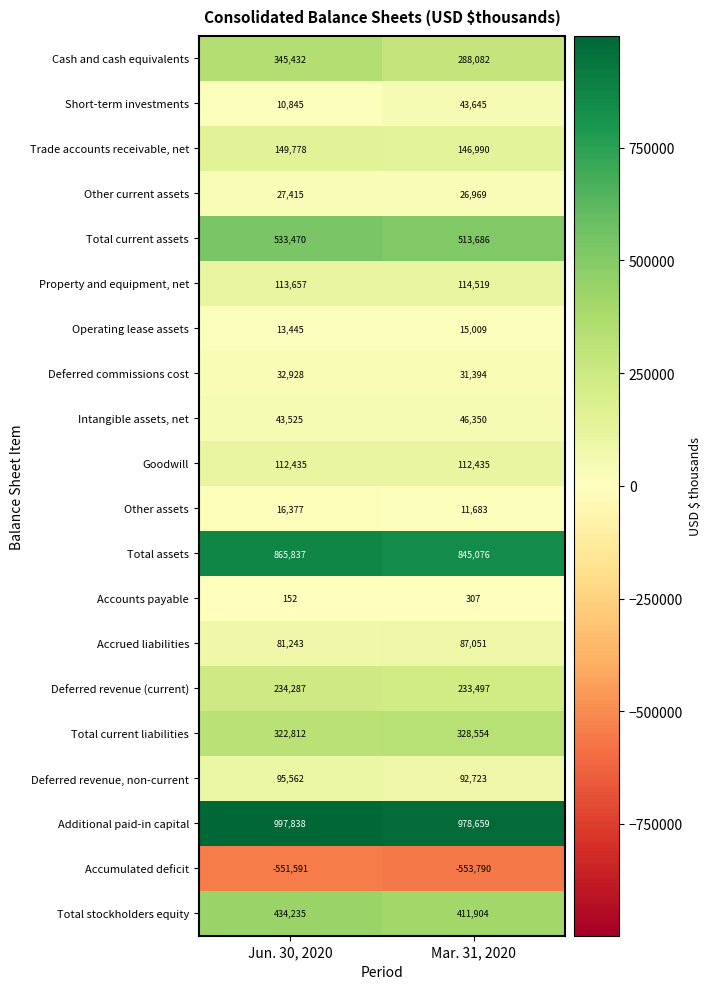

The Additional paid-in capital series shows 978659 at Mar. 31, 2020. True or false?

True